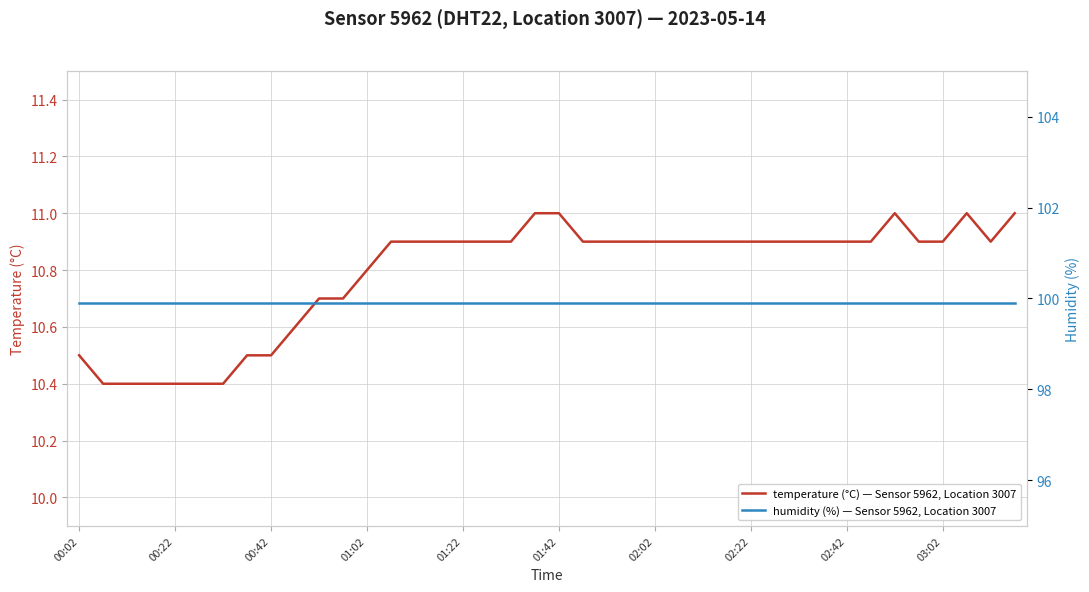

List the series in order of their peak value, lowest first.

temperature (°C) — Sensor 5962, Location 3007, humidity (%) — Sensor 5962, Location 3007